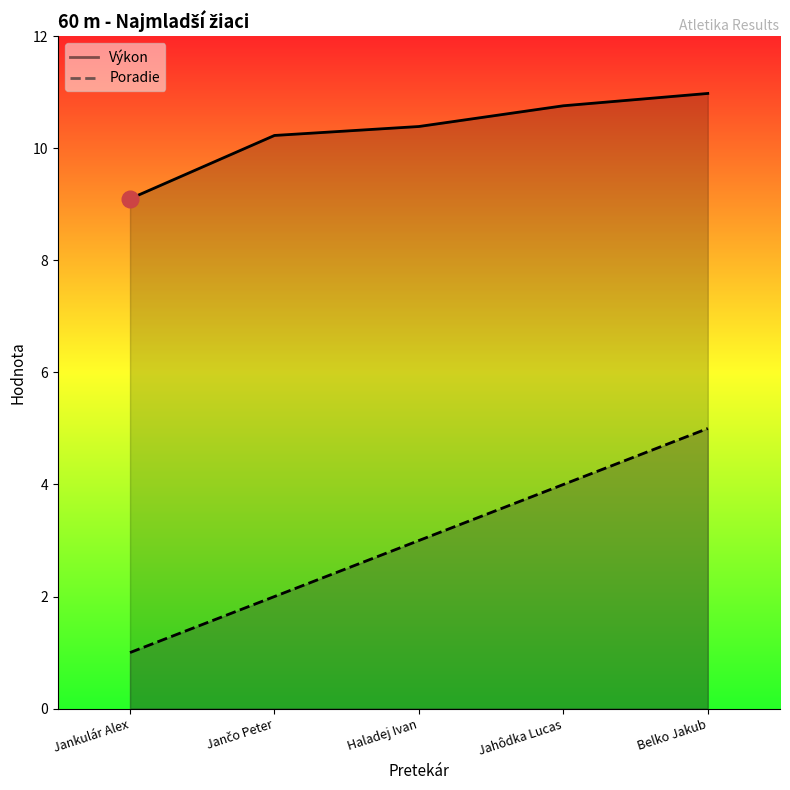

What is the value of the Výkon point at the 2nd from the left?

10.2